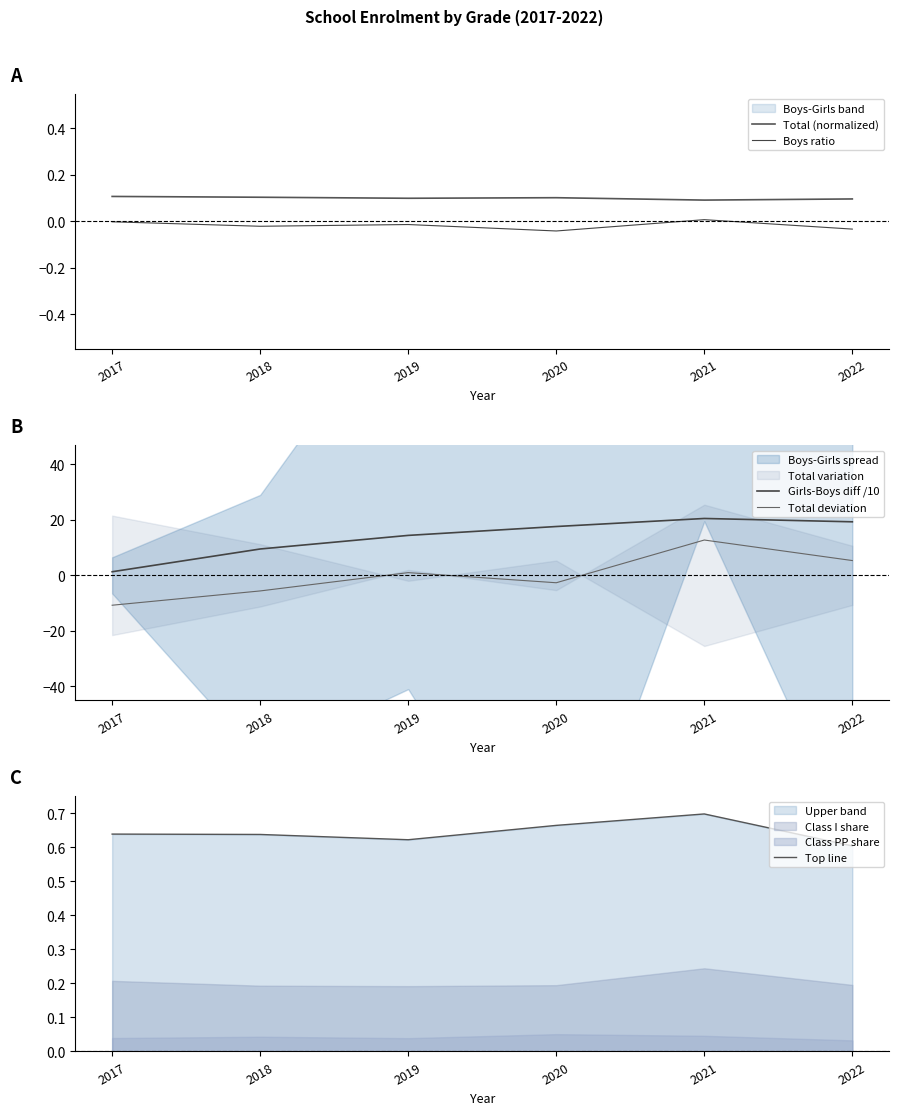

What is the average value of the Total (normalized) series?

0.1